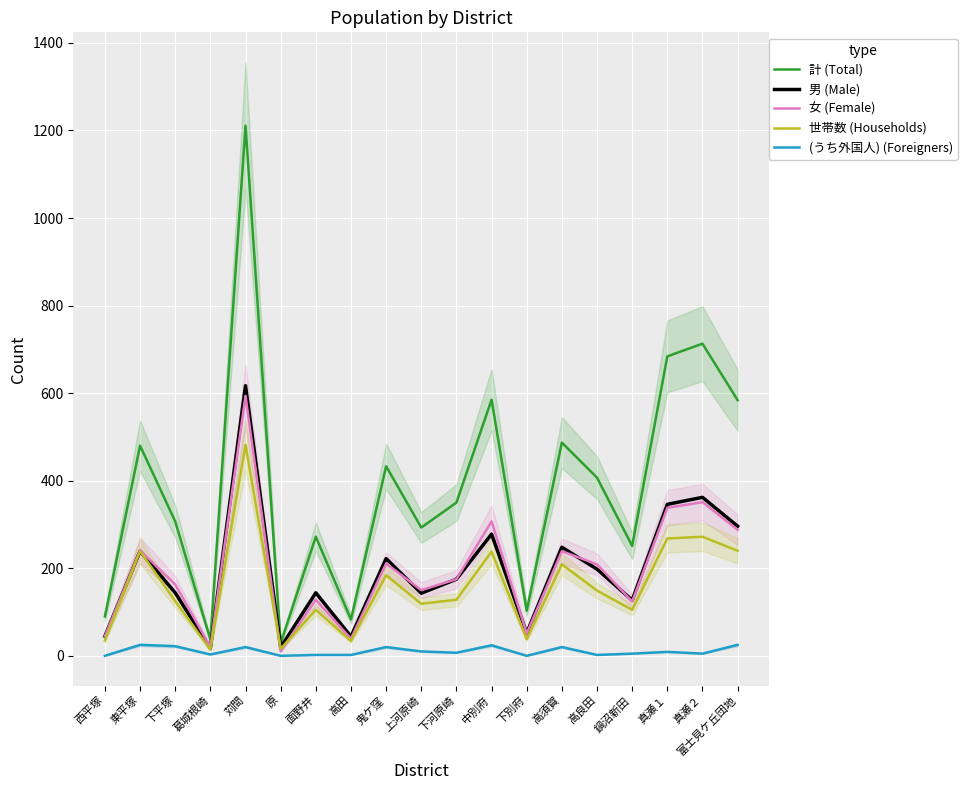

At which label is 男 (Male) closest to 317?

富士見ケ丘団地